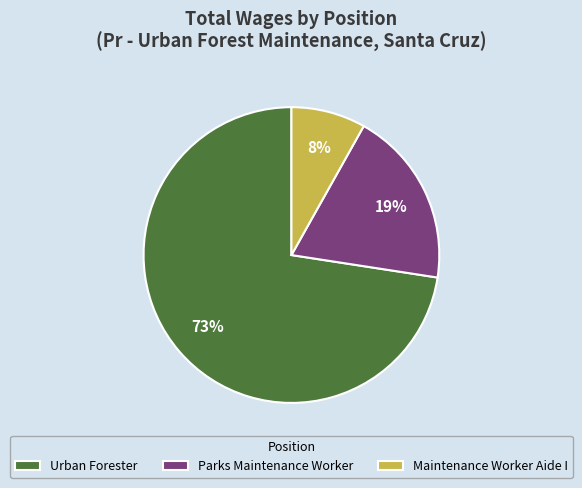

Do Maintenance Worker Aide I and Parks Maintenance Worker together represent more than half of the pie?

No